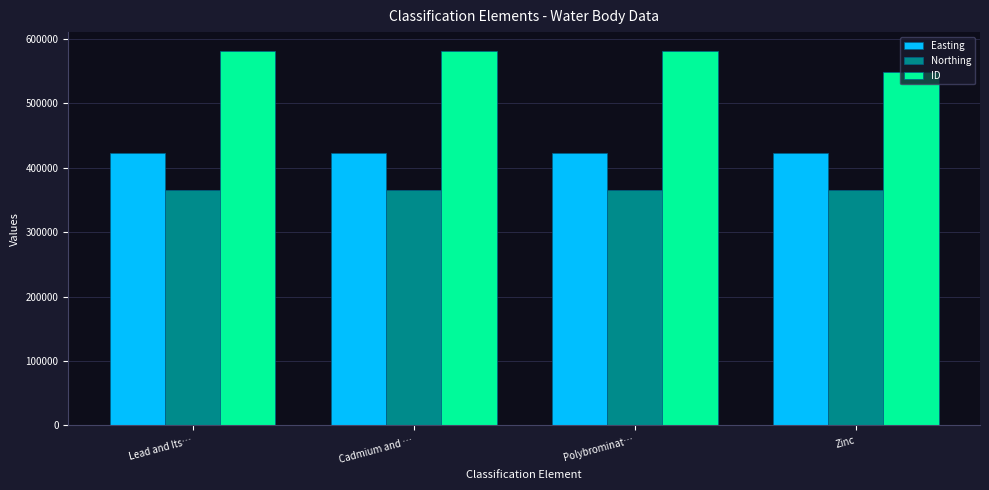

What is the lowest value of the Northing series?

365007